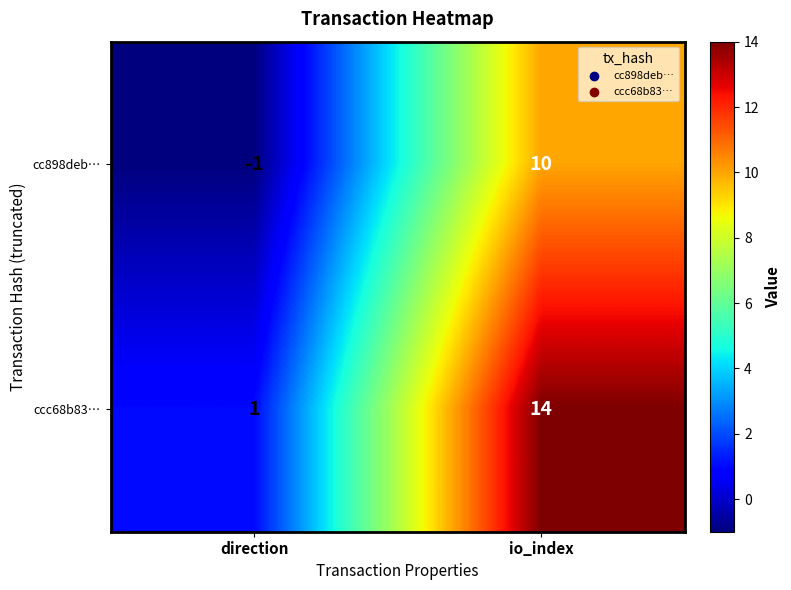

Which series has the largest range (max minus min)?

ccc68b83…